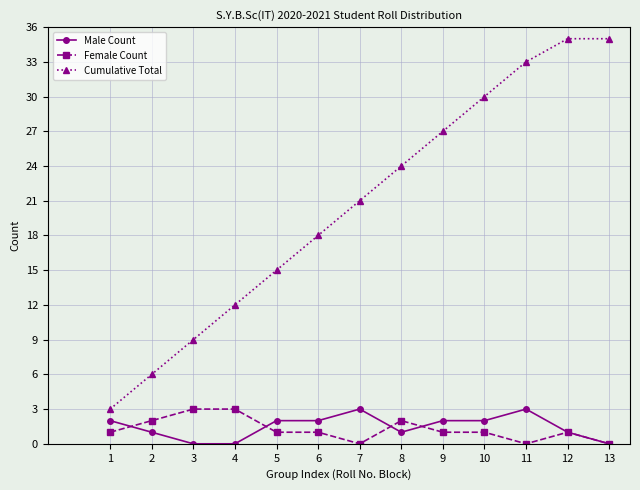

How many lines are shown in the chart?

3